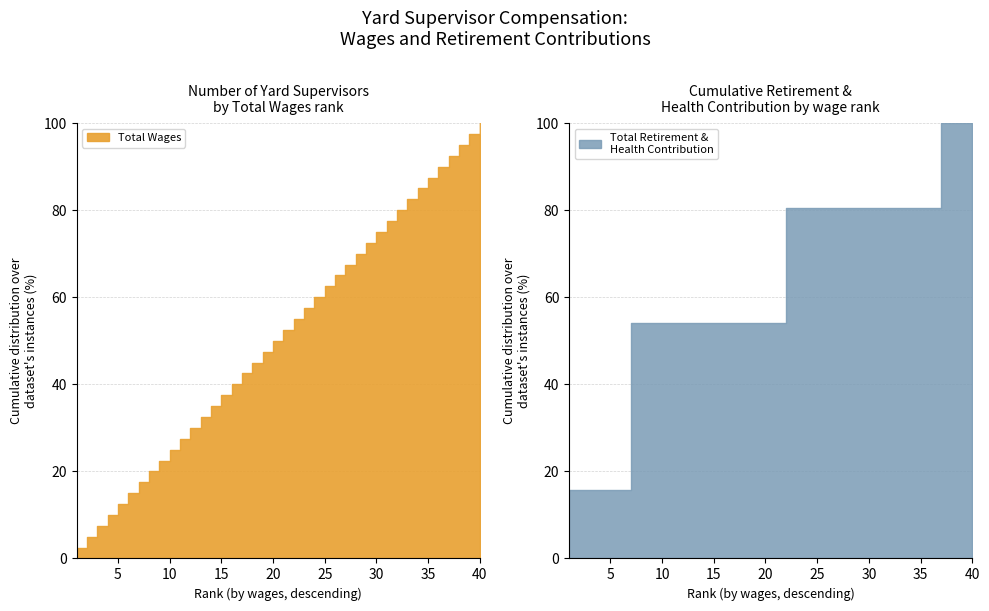

What is the sum of the Total Wages values at 36 and 28?

12381